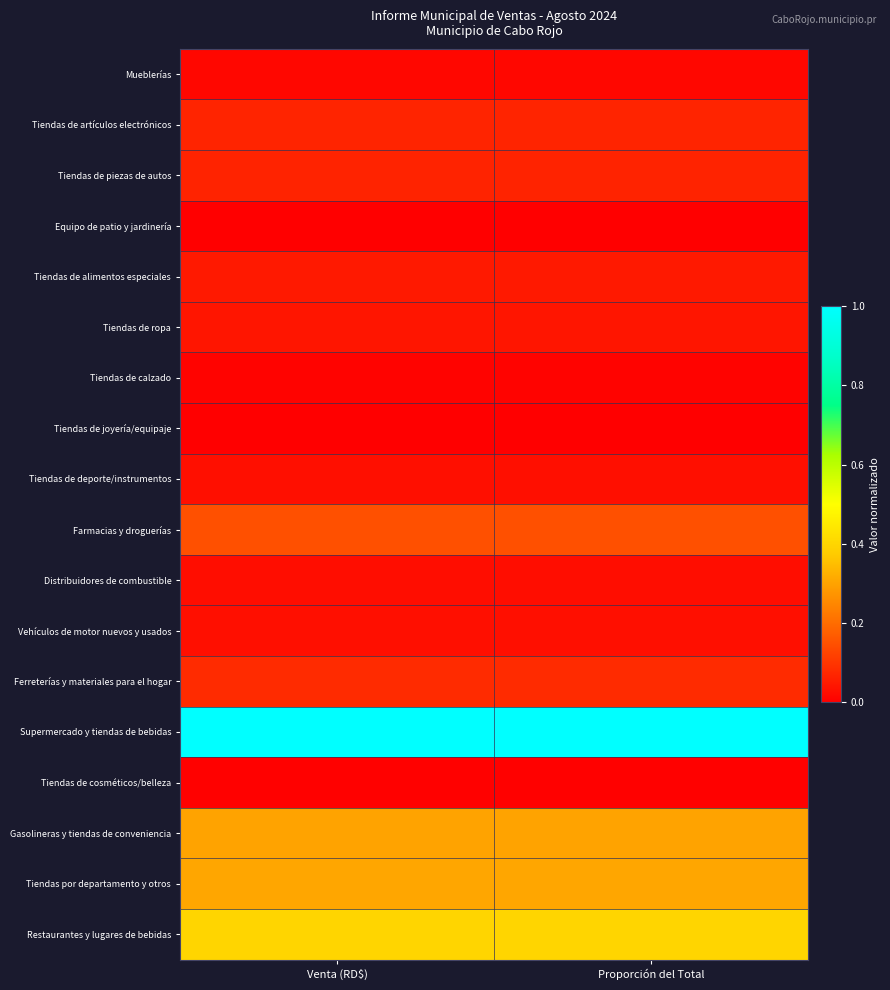

Reading right to left, transcribe all the data shown in this chart.

Mueblerías: Proporción del Total=0.0	Venta (RD$)=0.0
Tiendas de artículos electrónicos: Proporción del Total=0.1	Venta (RD$)=0.1
Tiendas de piezas de autos: Proporción del Total=0.1	Venta (RD$)=0.1
Equipo de patio y jardinería: Proporción del Total=0.0	Venta (RD$)=0.0
Tiendas de alimentos especiales: Proporción del Total=0.0	Venta (RD$)=0.0
Tiendas de ropa: Proporción del Total=0.0	Venta (RD$)=0.0
Tiendas de calzado: Proporción del Total=0.0	Venta (RD$)=0.0
Tiendas de joyería/equipaje: Proporción del Total=0.0	Venta (RD$)=0.0
Tiendas de deporte/instrumentos: Proporción del Total=0.0	Venta (RD$)=0.0
Farmacias y droguerías: Proporción del Total=0.1	Venta (RD$)=0.1
Distribuidores de combustible: Proporción del Total=0.0	Venta (RD$)=0.0
Vehículos de motor nuevos y usados: Proporción del Total=0.0	Venta (RD$)=0.0
Ferreterías y materiales para el hogar: Proporción del Total=0.1	Venta (RD$)=0.1
Supermercado y tiendas de bebidas: Proporción del Total=1.0	Venta (RD$)=1.0
Tiendas de cosméticos/belleza: Proporción del Total=0.0	Venta (RD$)=0.0
Gasolineras y tiendas de conveniencia: Proporción del Total=0.3	Venta (RD$)=0.3
Tiendas por departamento y otros: Proporción del Total=0.3	Venta (RD$)=0.3
Restaurantes y lugares de bebidas: Proporción del Total=0.4	Venta (RD$)=0.4